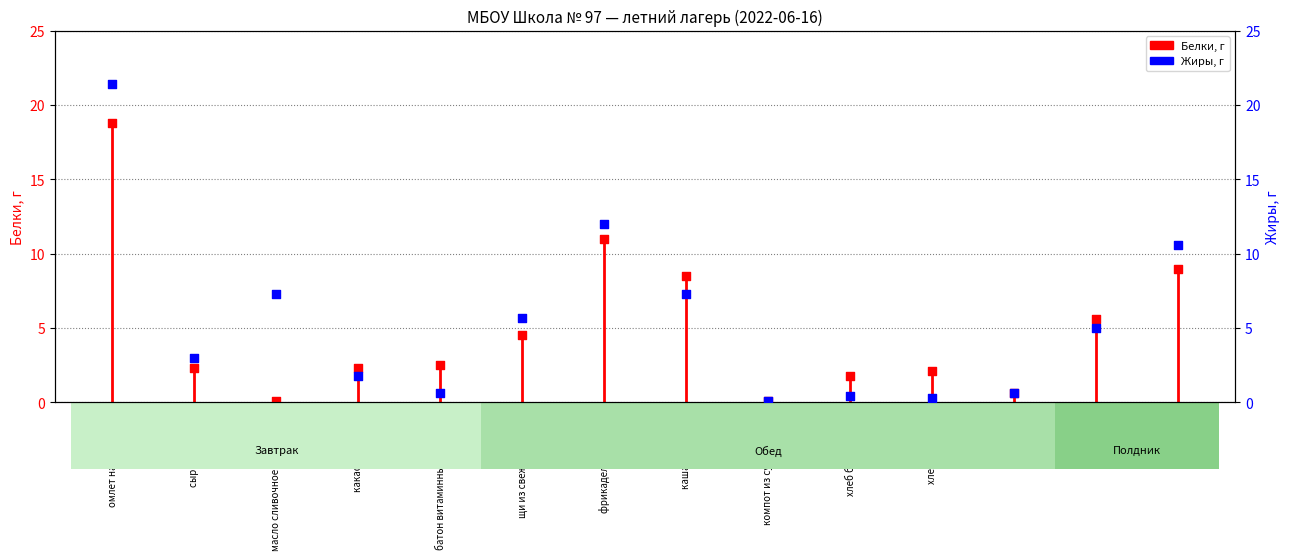

Is the value of Жиры, г at сыр порционно greater than the value of Белки, г at щи из свежей капусты?

No